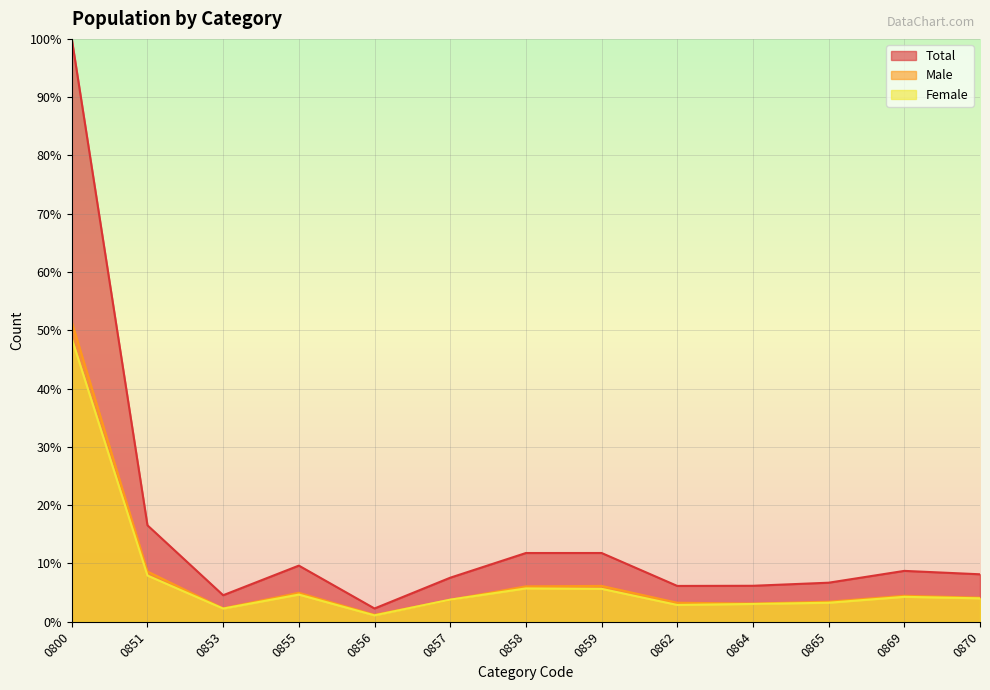

True or false: Male and Total intersect in this chart.

False